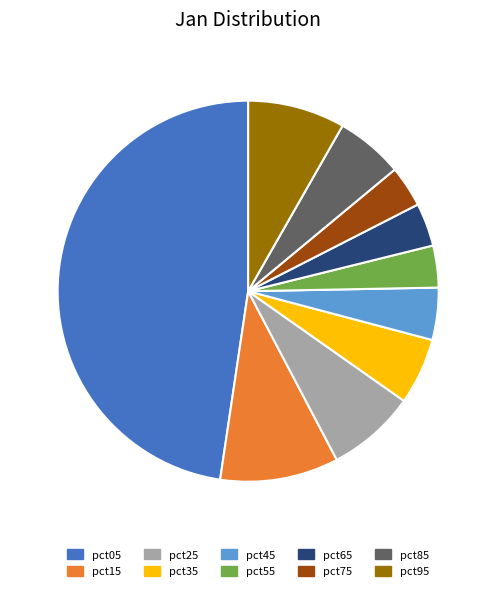

Which slice is the largest?

pct05